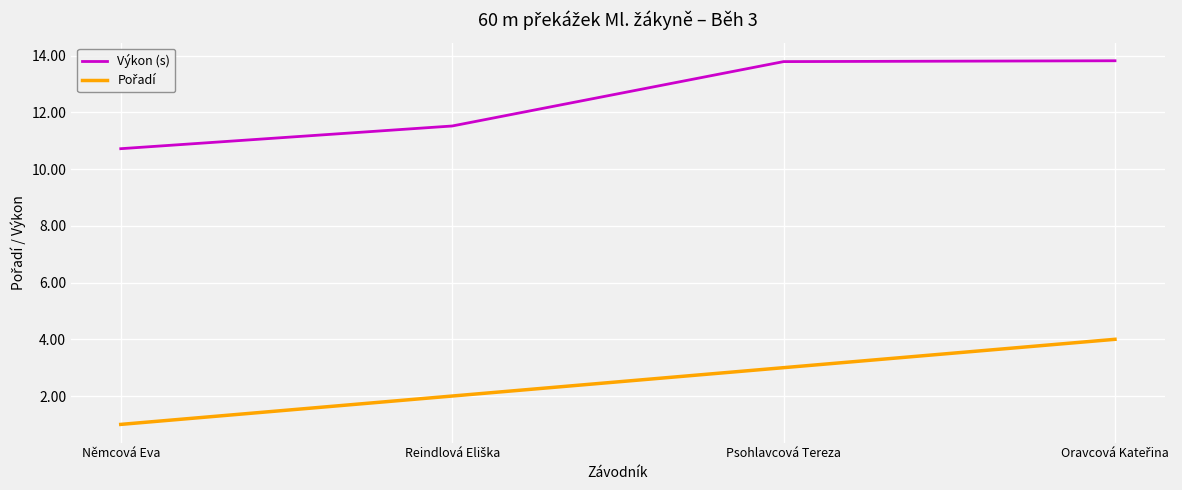

True or false: Výkon (s) has a value of 10.7 at Němcová Eva.

True